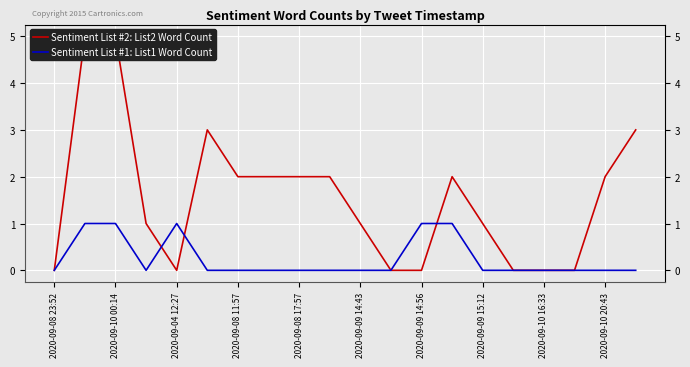

How many series are shown in this chart?

2